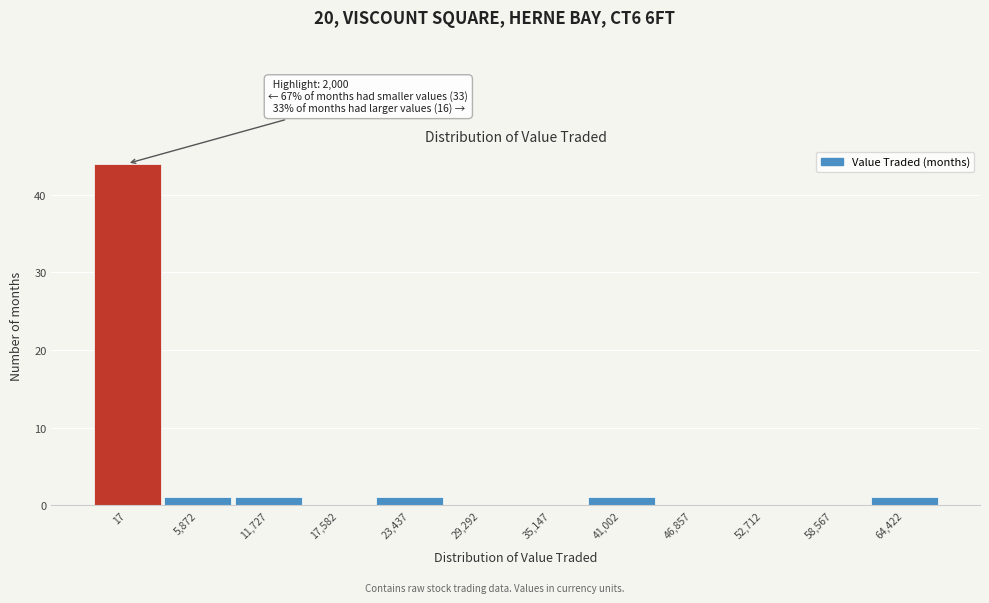

Reading right to left, extract all data points from this chart.

64,422=1	58,567=0	52,712=0	46,857=0	41,002=1	35,147=0	29,292=0	23,437=1	17,582=0	11,727=1	5,872=1	17=44